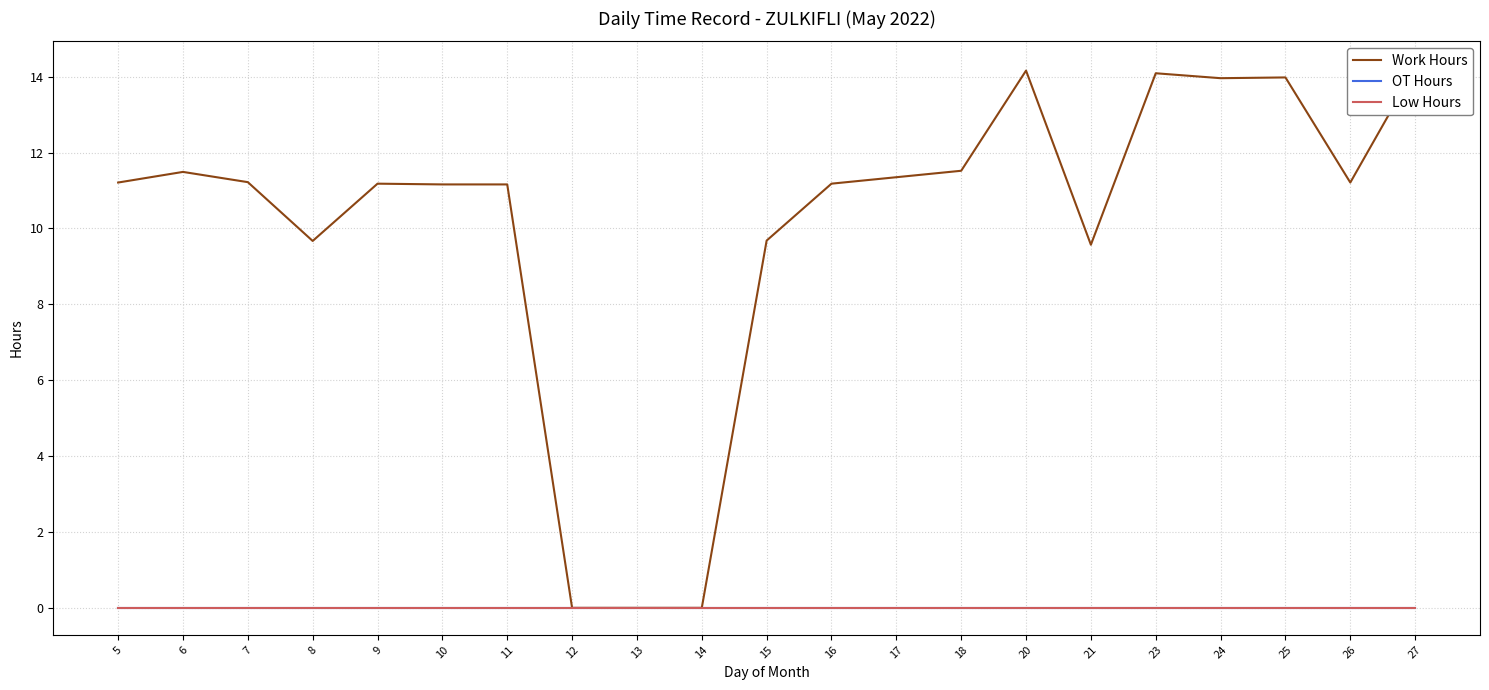

At which label is Work Hours closest to 7?

21